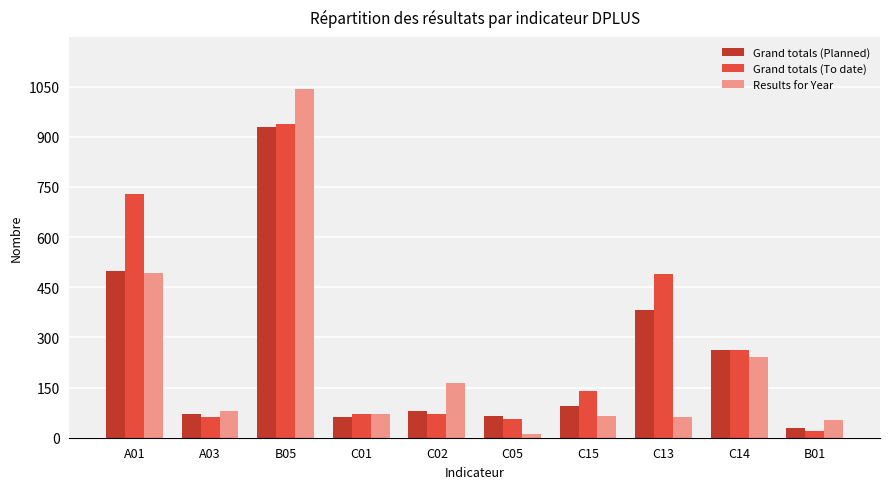

At which category does the chart reach its peak across all series?

B05